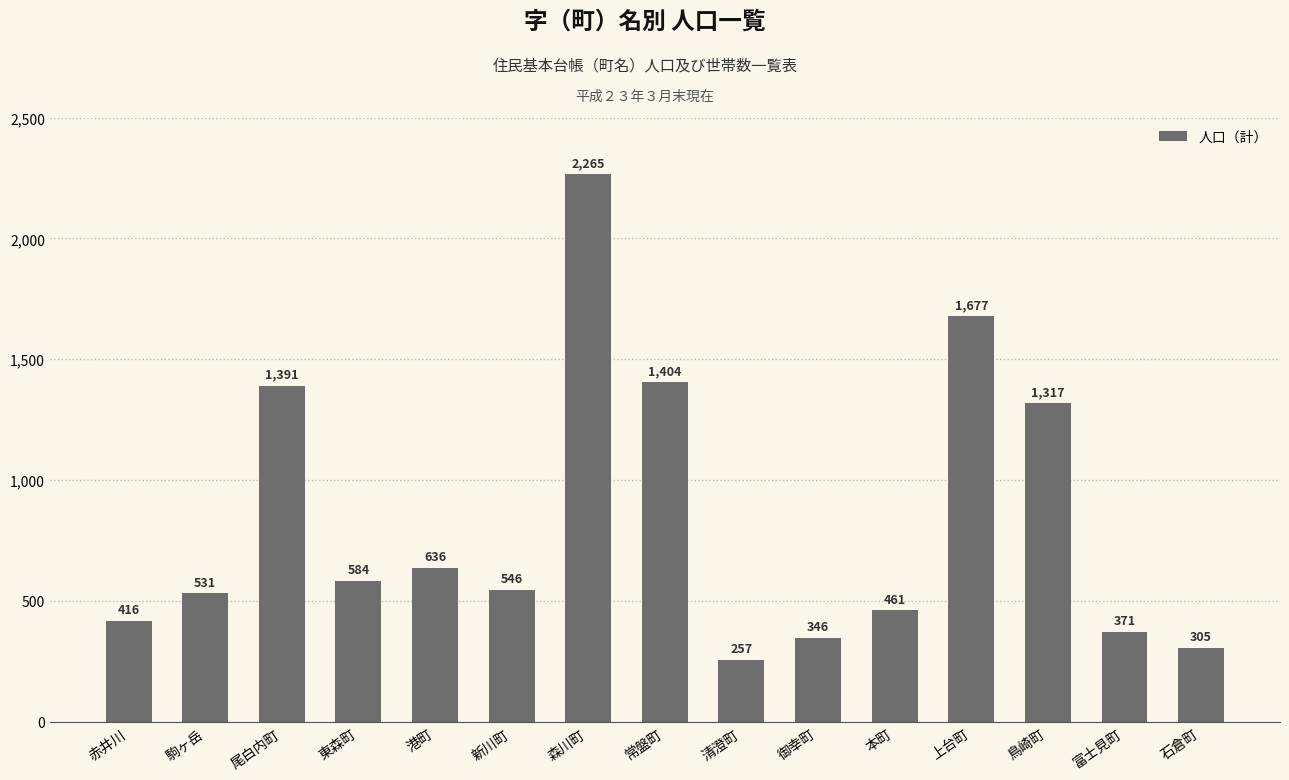

Which label corresponds to the largest value in the chart?

森川町